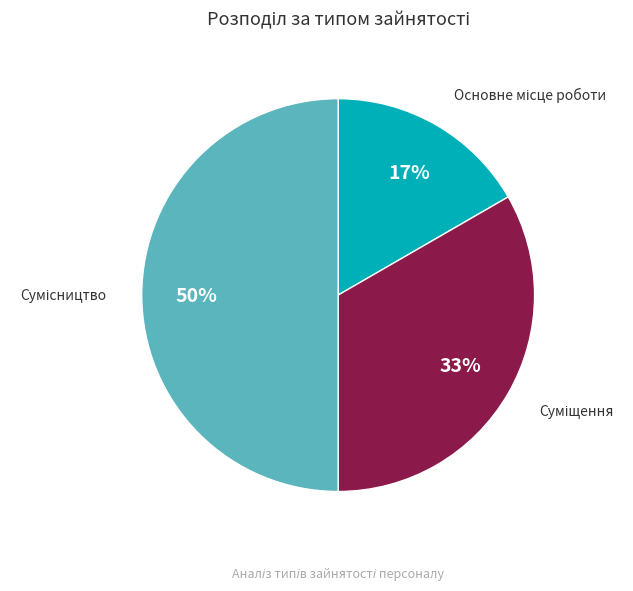

To the nearest percent, what is the difference between the largest and smallest slice percentages?

33%